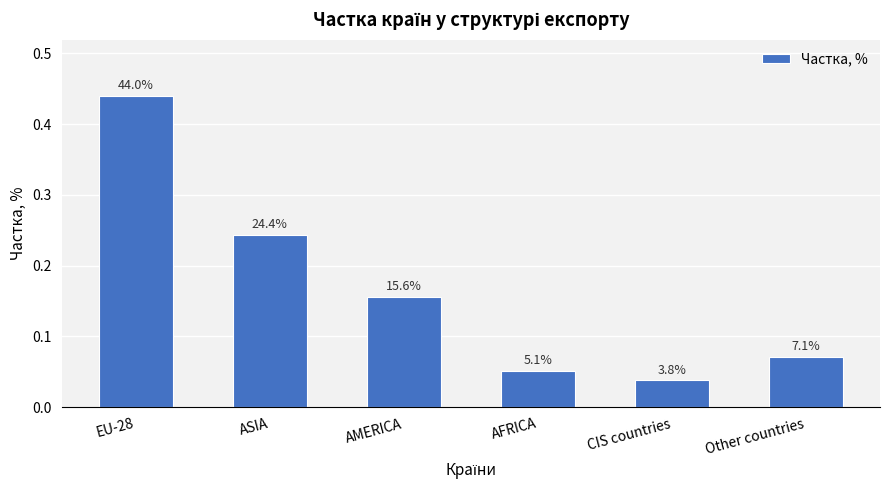

Reading left to right, what are all the values shown in this chart?

EU-28=0.4	ASIA=0.2	AMERICA=0.2	AFRICA=0.1	CIS countries=0.0	Other countries=0.1